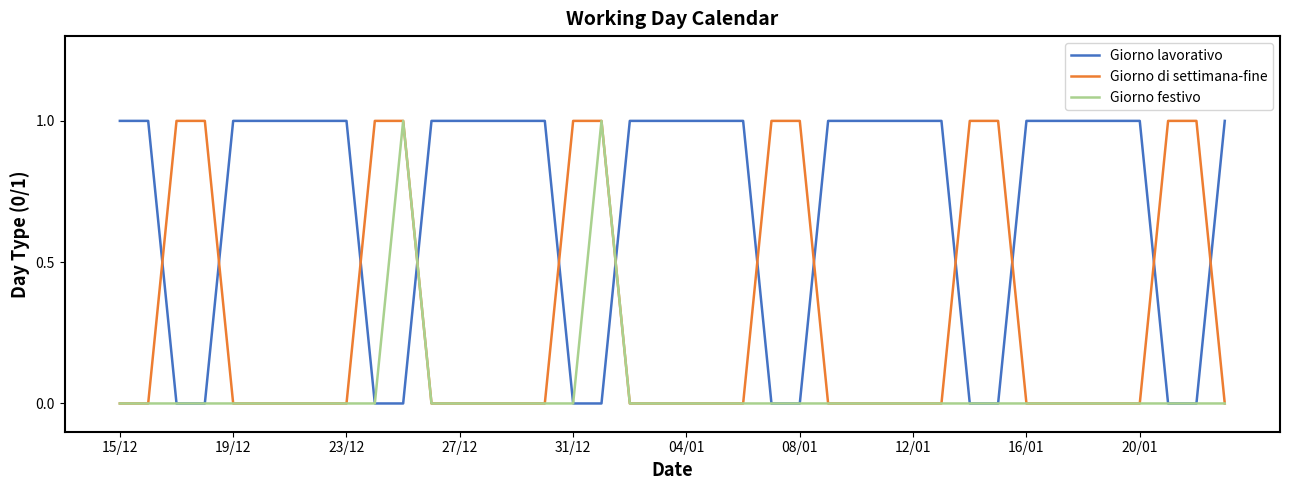

Rank the series by their average value, from highest to lowest.

Giorno lavorativo, Giorno di settimana-fine, Giorno festivo